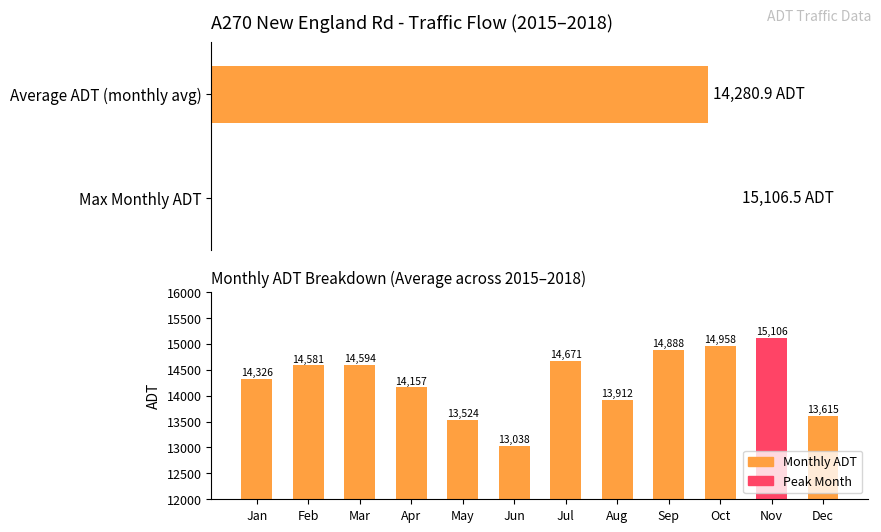

Between Jan and Mar, which is larger?

Mar